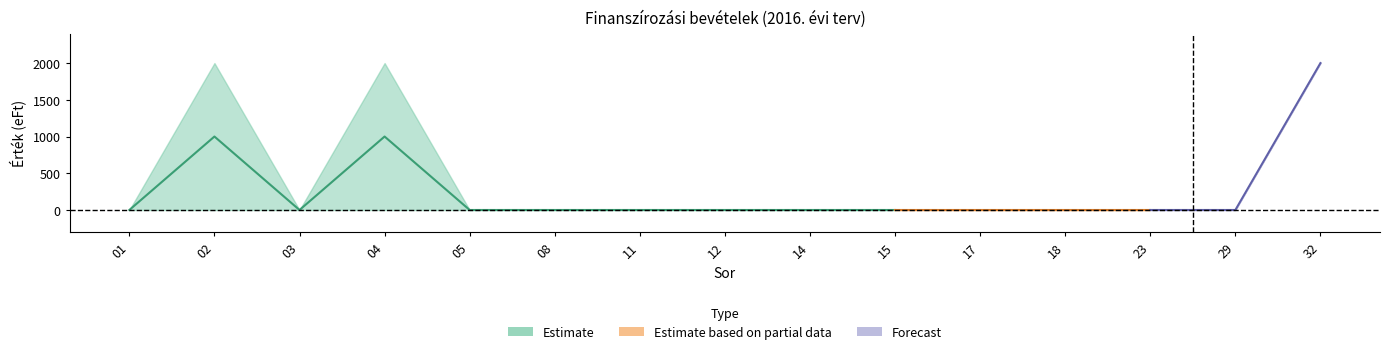

True or false: upper and lower intersect in this chart.

False